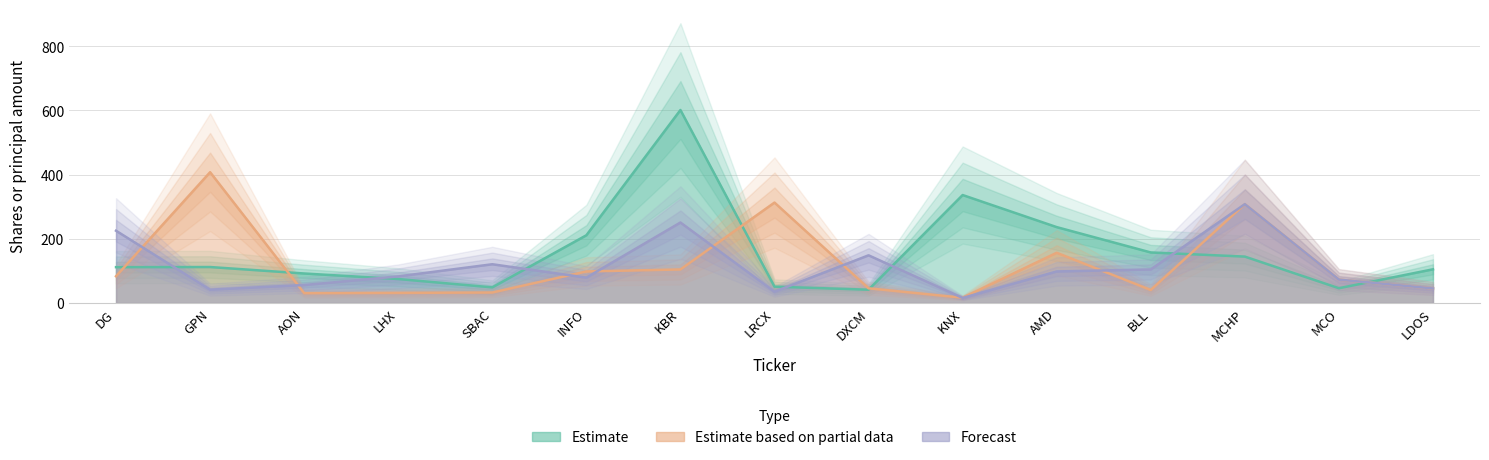

Where does the Estimate series first go above 111?

DG